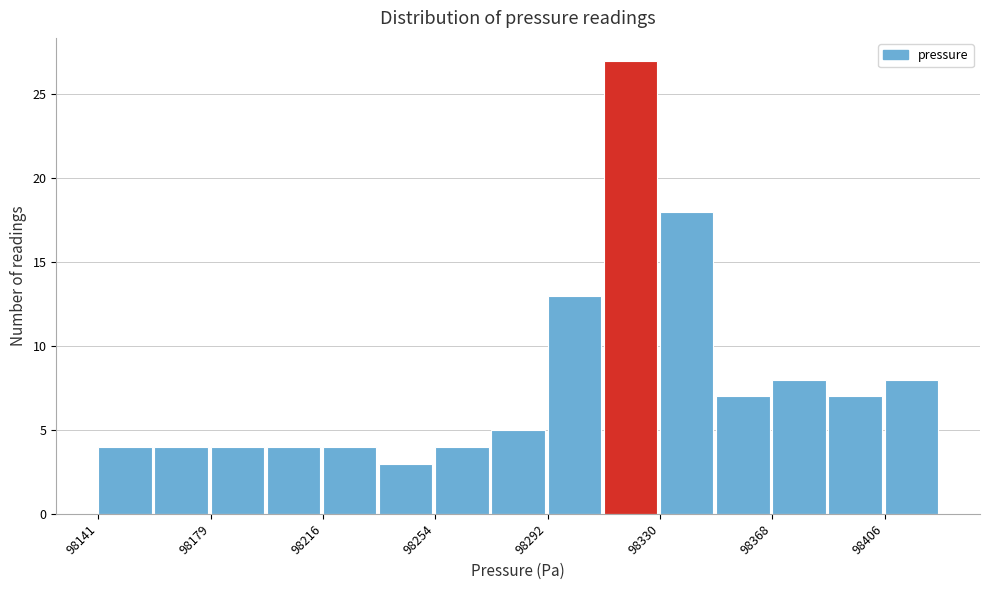

Read against the x-axis, roughly where is the centre of the tallest bar?

98320